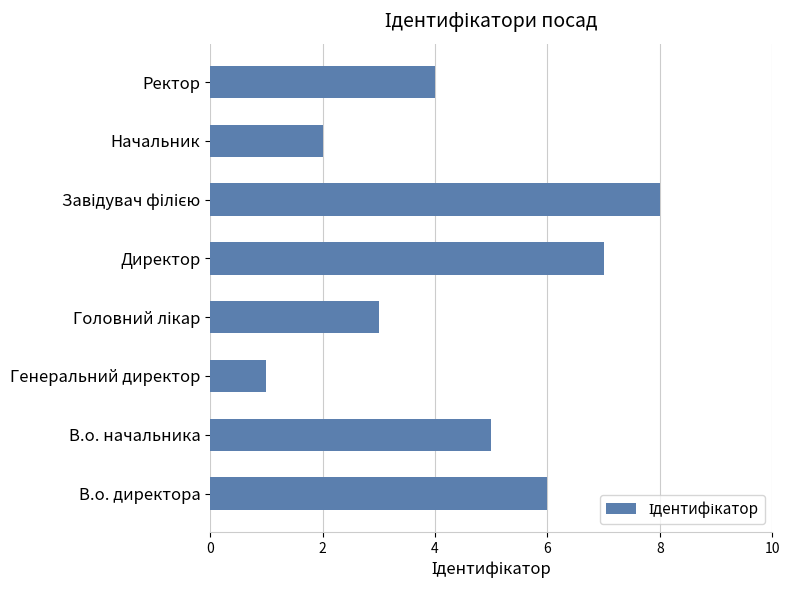

How many values are between 3 and 7?

5